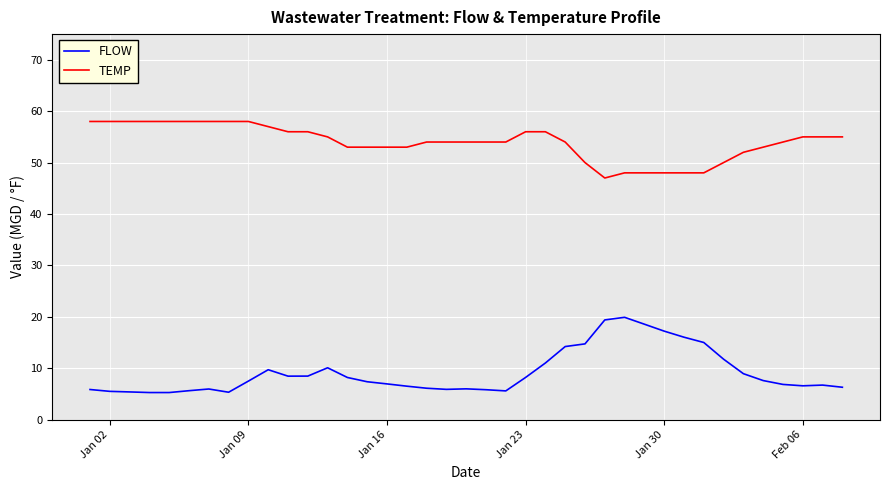

What is the difference between the maximum and minimum values in the TEMP series?

11.0